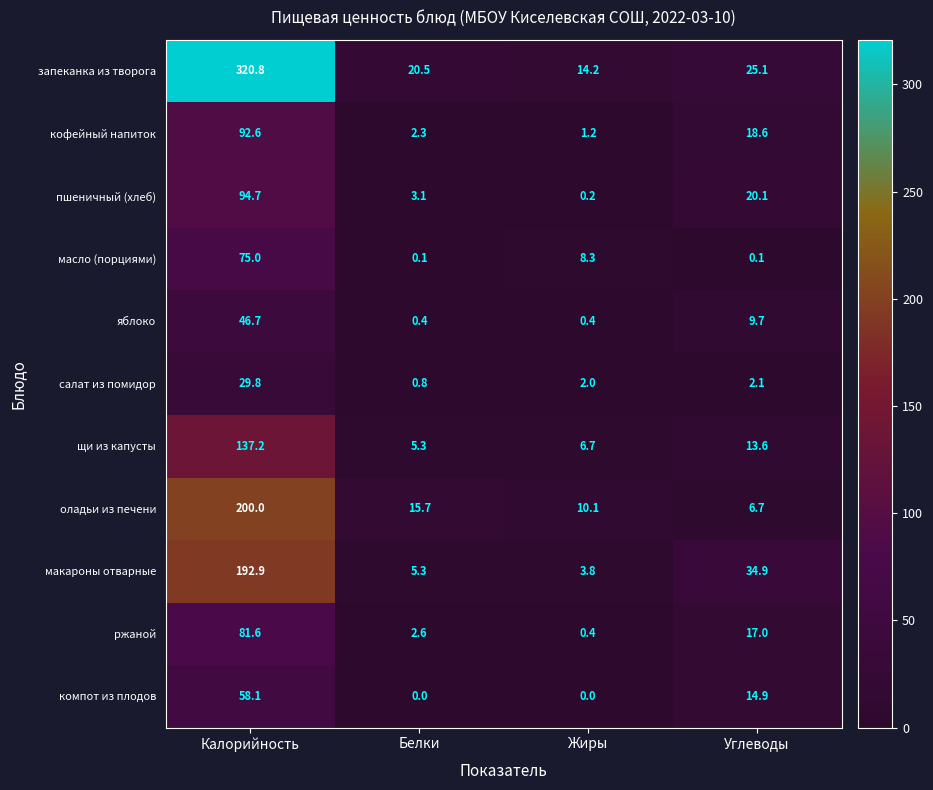

What is the difference between the second highest and minimum values in the ржаной series?

16.6